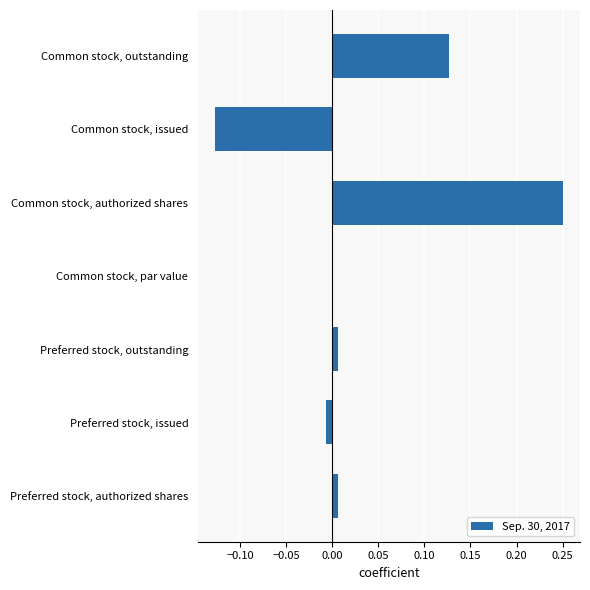

The value at Common stock, outstanding is 0.2. True or false?

False